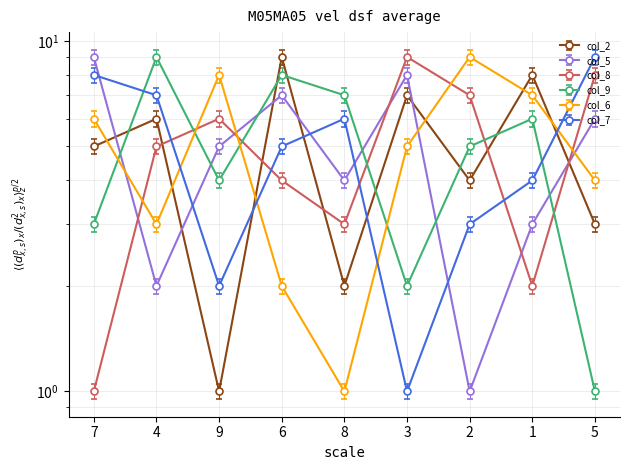

What is the label of the 2nd point from the left?

4